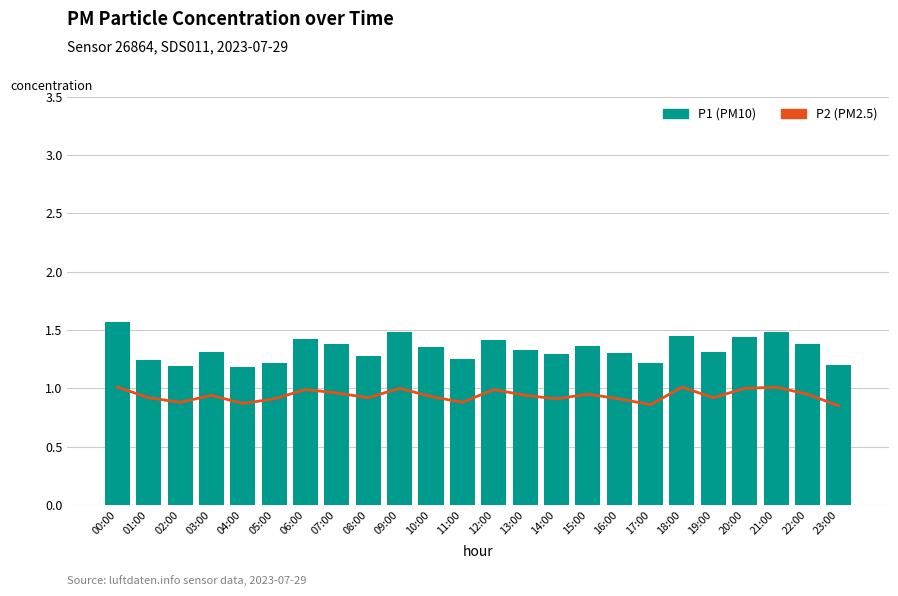

What is the sum of all P1 values?

32.0